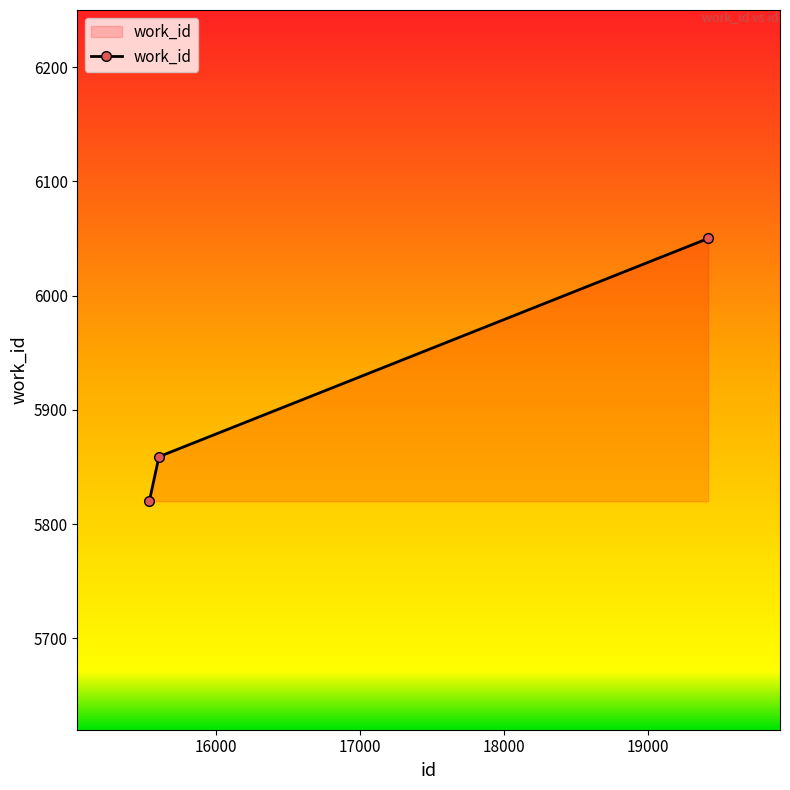

What is the greatest value displayed?

6050